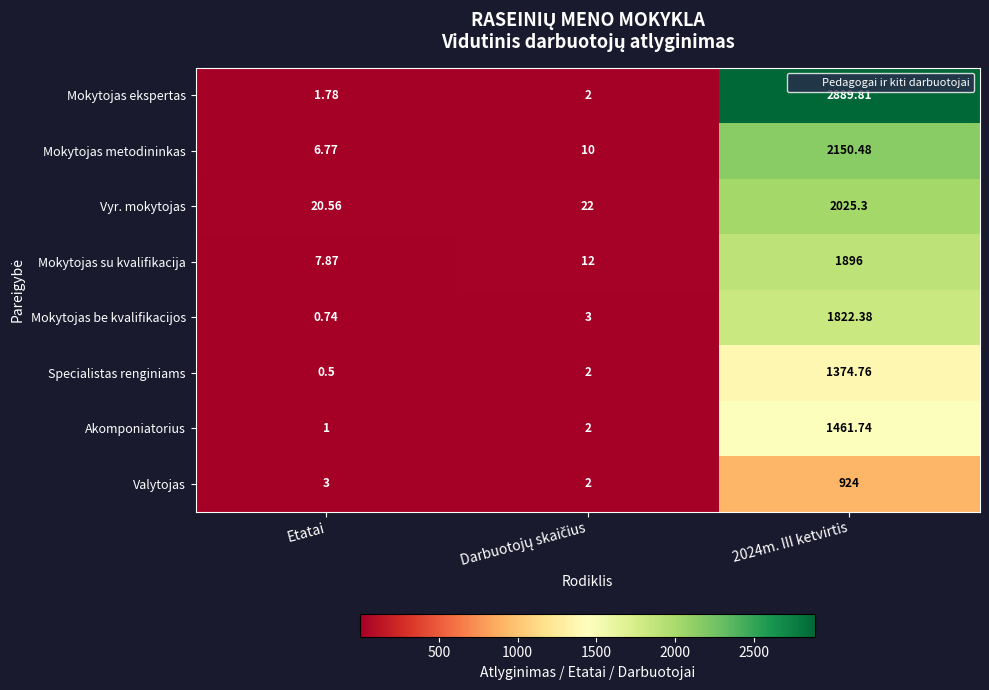

Which series has the widest spread of values?

Mokytojas ekspertas